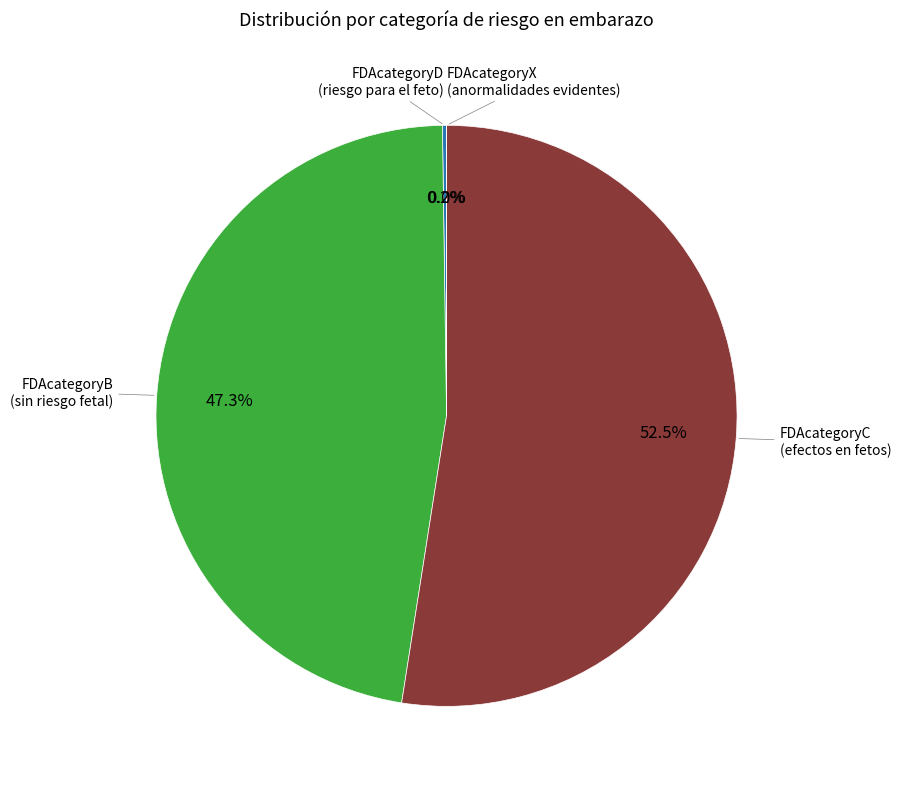

Does any single category account for the majority?

Yes